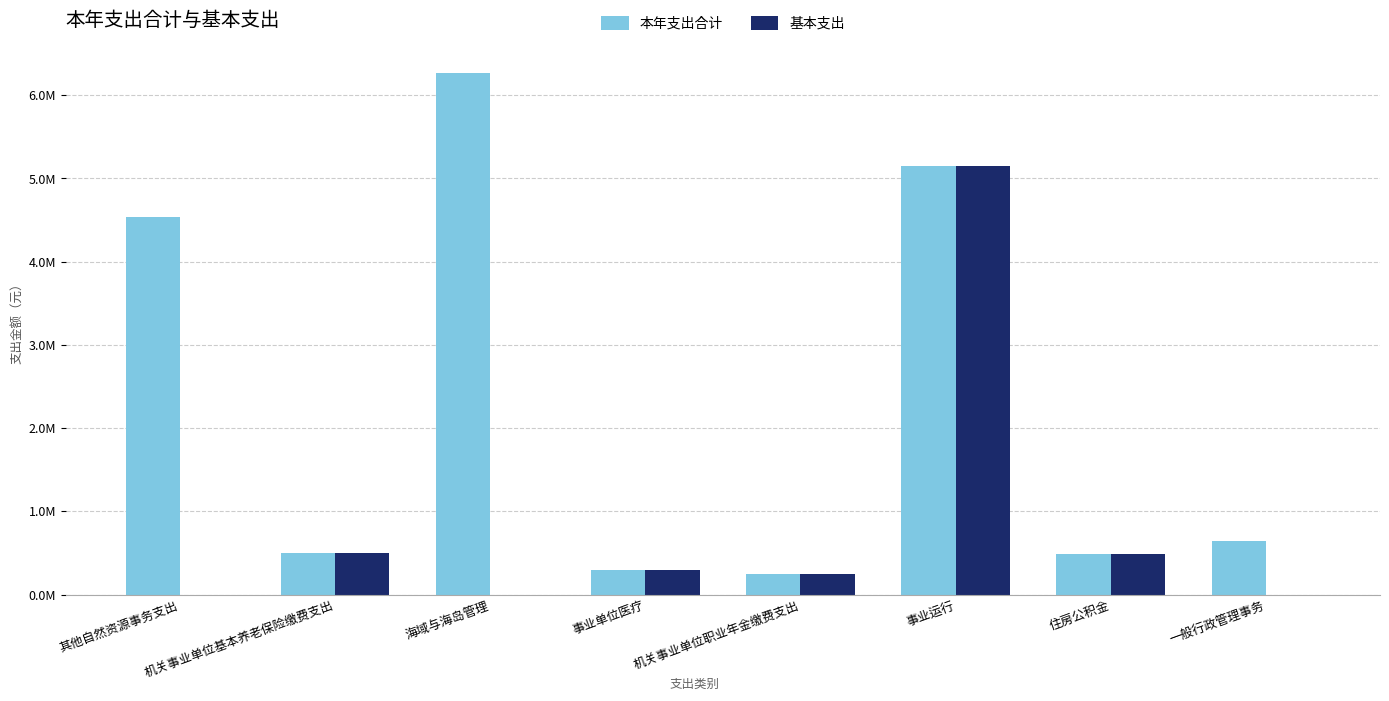

Are the bars grouped side by side (vs. stacked)?

Yes